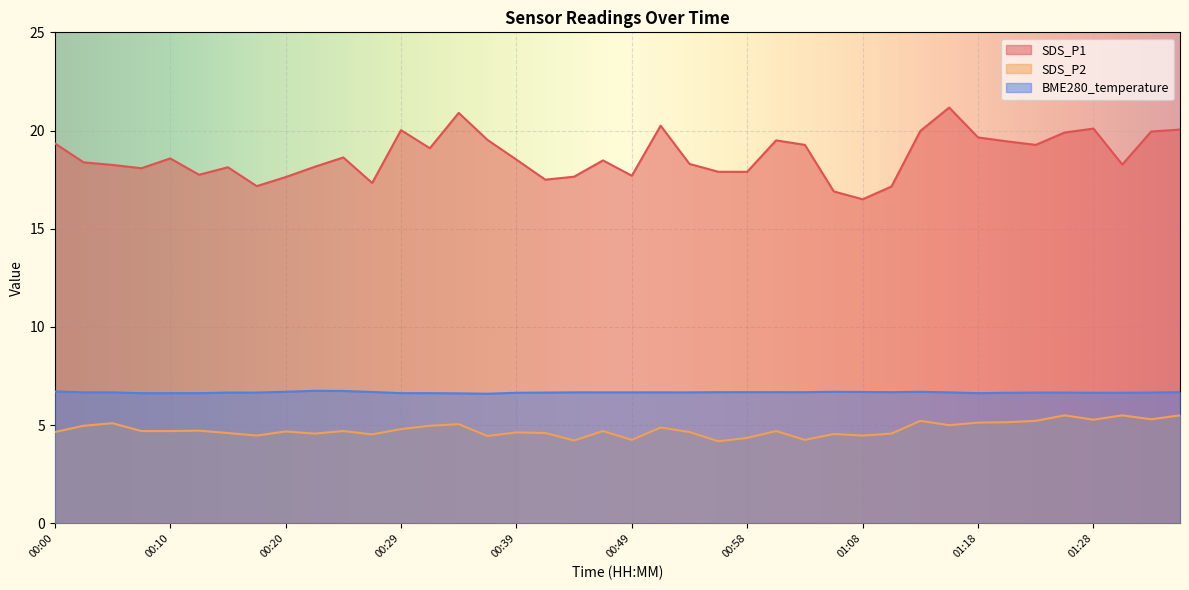

At which category does BME280_temperature reach its first local peak?

00:22